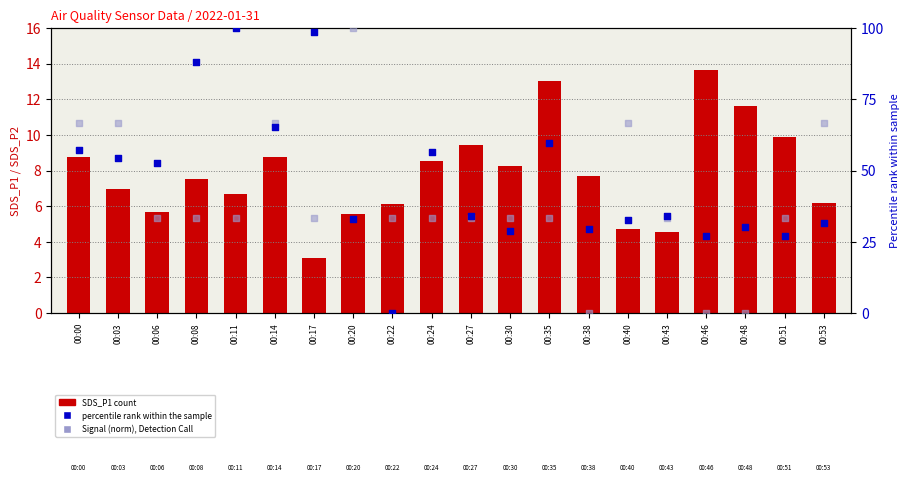

Which series has the largest total across all categories?

Samples (norm)